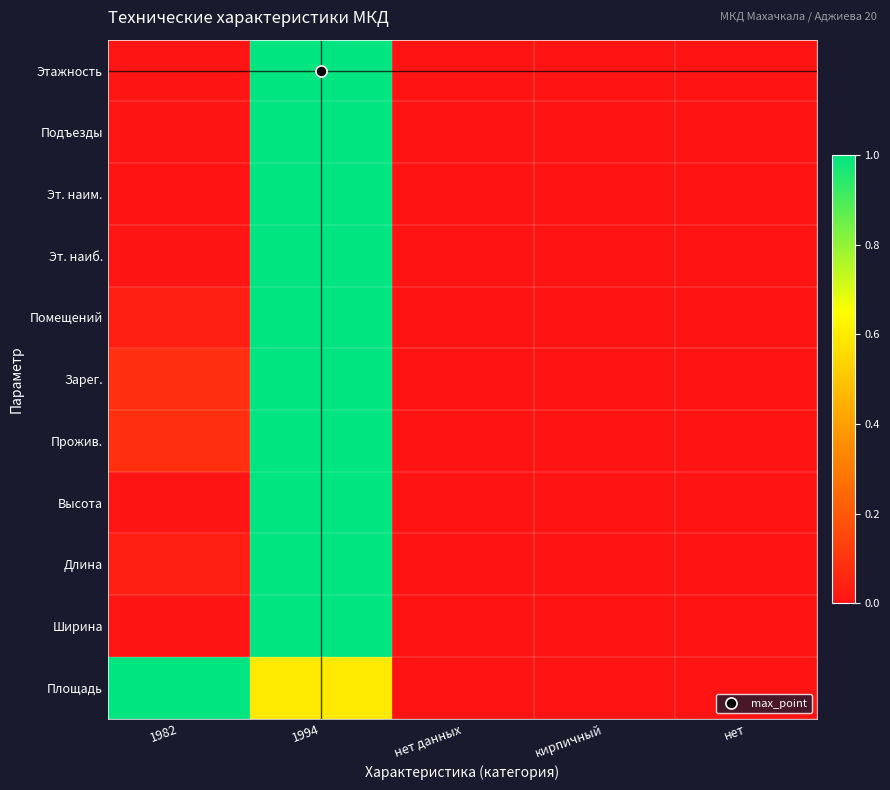

Reading left to right, what are all the values shown in this chart?

Этажность: 1982=0.0	1994=1.0	нет данных=0.0	кирпичный=0.0	нет=0.0
Подъезды: 1982=0.0	1994=1.0	нет данных=0.0	кирпичный=0.0	нет=0.0
Эт. наим.: 1982=0.0	1994=1.0	нет данных=0.0	кирпичный=0.0	нет=0.0
Эт. наиб.: 1982=0.0	1994=1.0	нет данных=0.0	кирпичный=0.0	нет=0.0
Помещений: 1982=0.0	1994=1.0	нет данных=0.0	кирпичный=0.0	нет=0.0
Зарег.: 1982=0.1	1994=1.0	нет данных=0.0	кирпичный=0.0	нет=0.0
Прожив.: 1982=0.1	1994=1.0	нет данных=0.0	кирпичный=0.0	нет=0.0
Высота: 1982=0.0	1994=1.0	нет данных=0.0	кирпичный=0.0	нет=0.0
Длина: 1982=0.0	1994=1.0	нет данных=0.0	кирпичный=0.0	нет=0.0
Ширина: 1982=0.0	1994=1.0	нет данных=0.0	кирпичный=0.0	нет=0.0
Площадь: 1982=1.0	1994=0.6	нет данных=0.0	кирпичный=0.0	нет=0.0